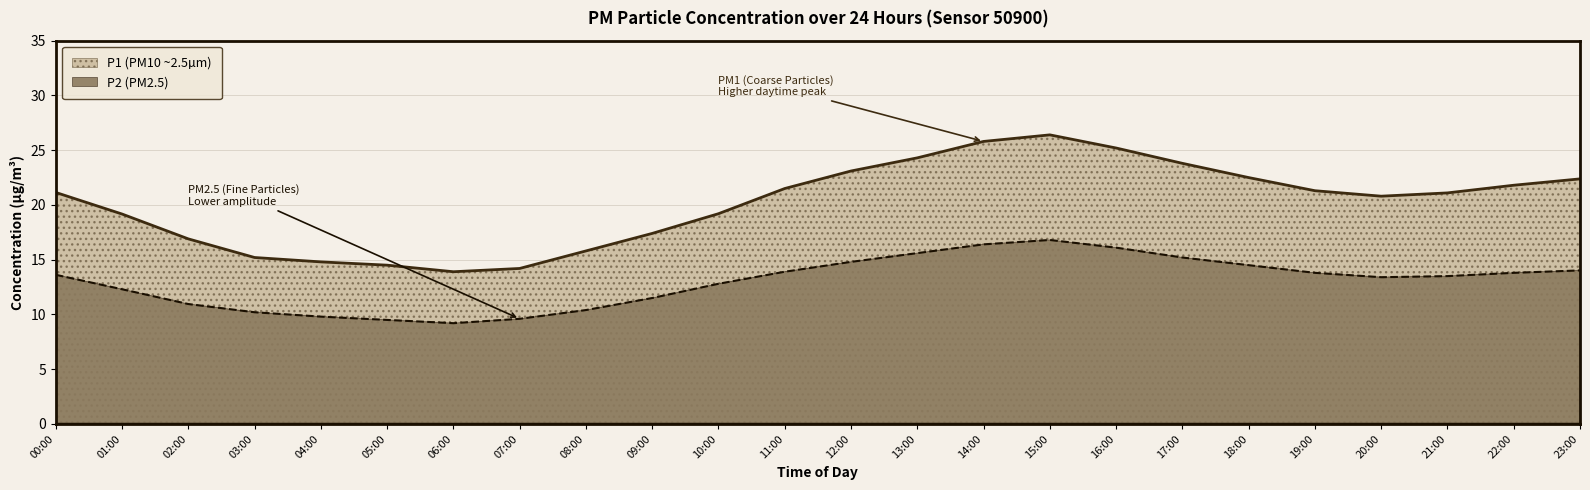

True or false: P2 has a value of 12.3 at 01:00.

True